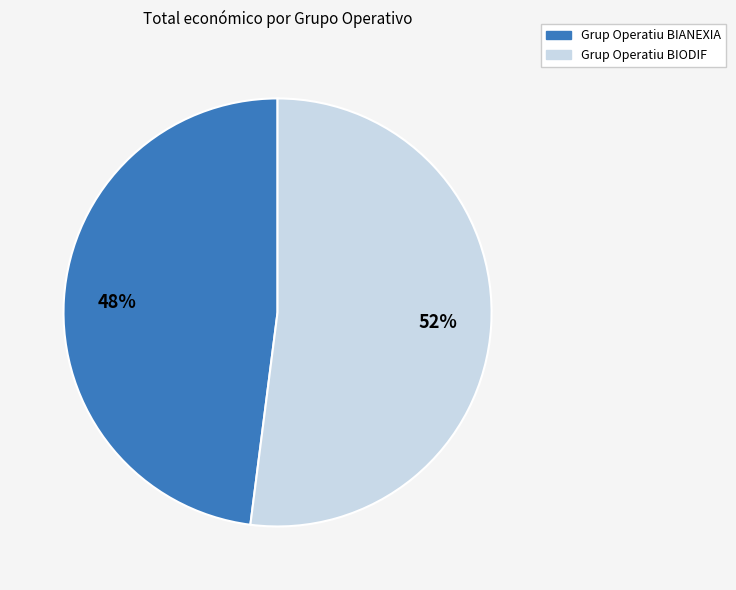

True or false: Grup Operatiu BIANEXIA accounts for 48% of the total.

True